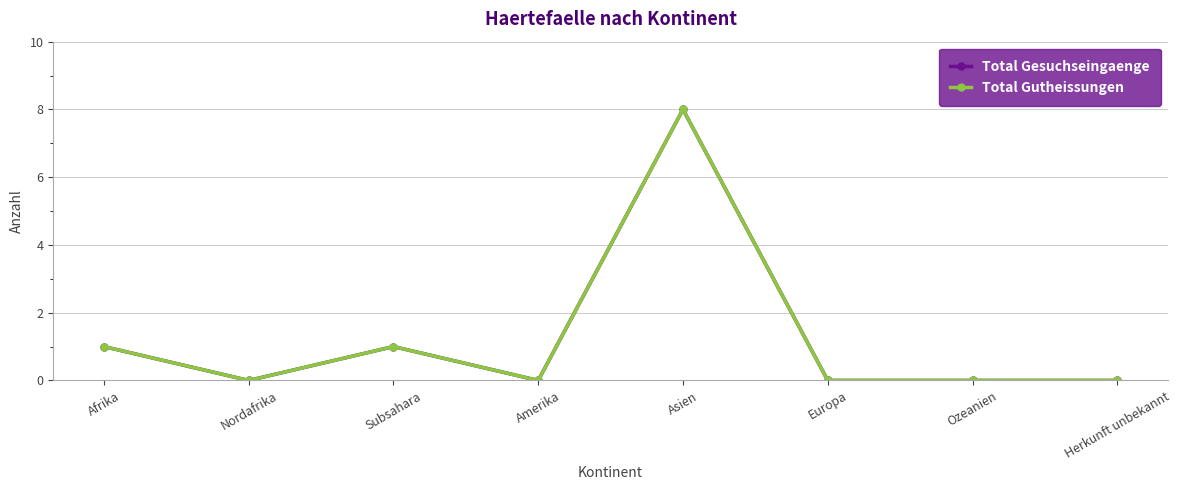

Is it true that Total Gutheissungen equals 1 at Afrika?

True